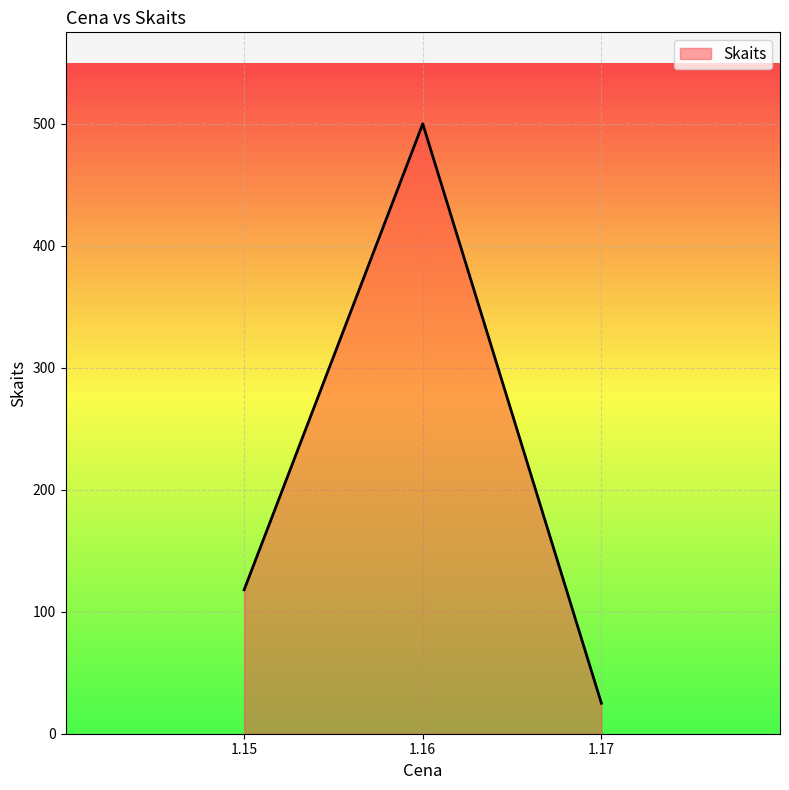

Rank the categories by value from highest to lowest.

1.16, 1.15, 1.17